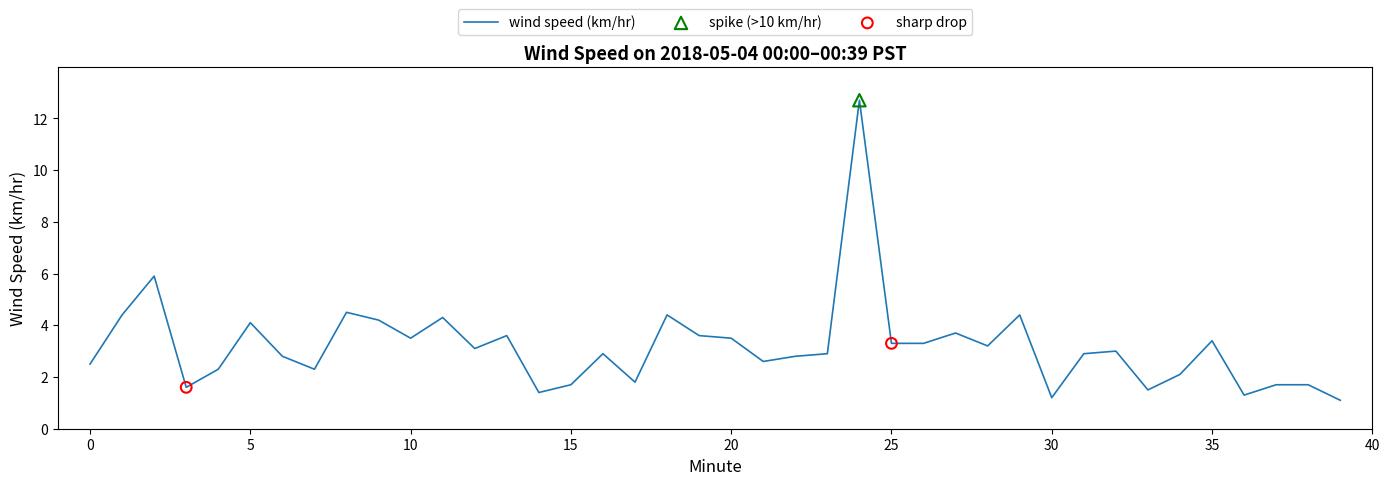

What is the smallest value displayed?

1.1